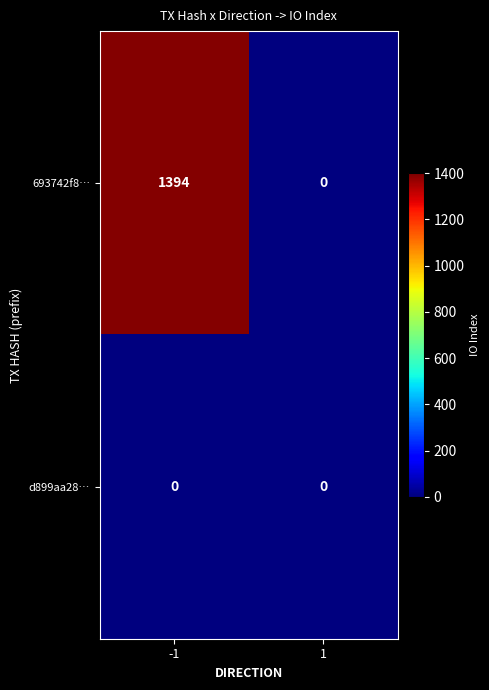

What is the maximum value shown in the chart?

1394